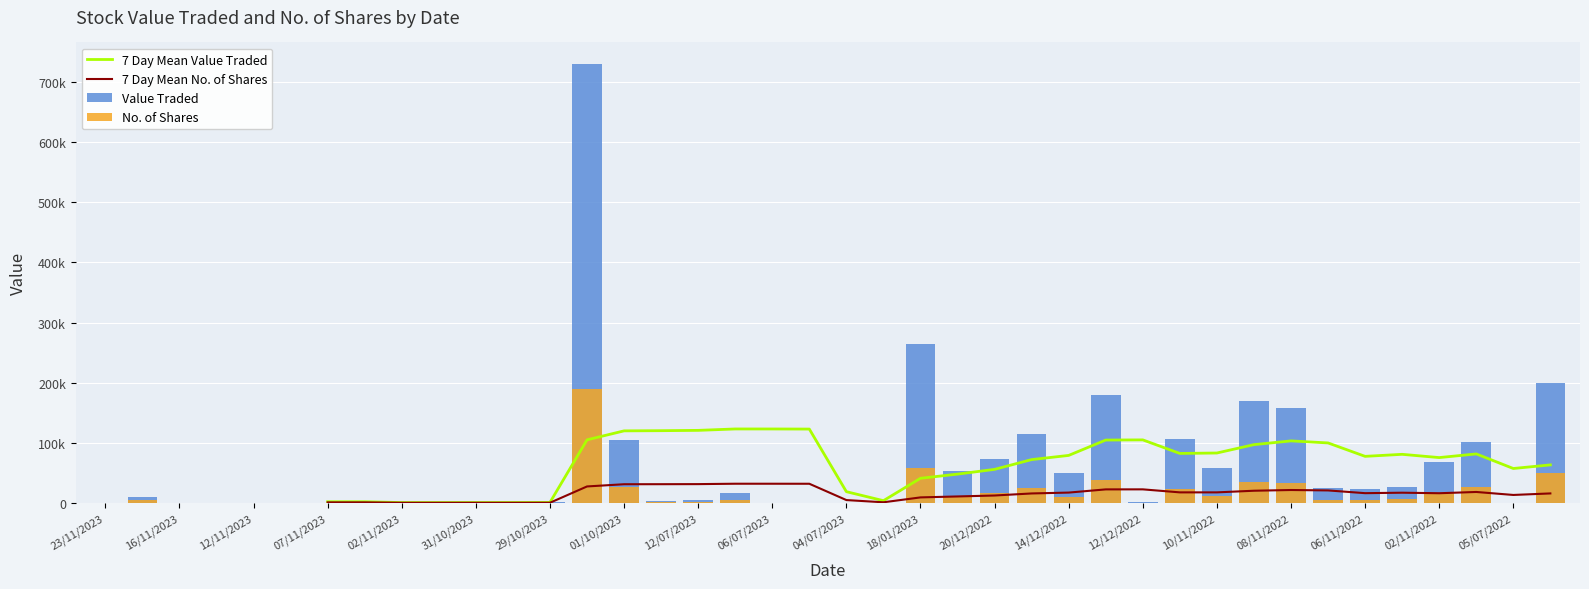

At 31/10/2023, list the series in order from largest to smallest.

7 Day Mean Value Traded, 7 Day Mean No. of Shares, Value Traded, No. of Shares